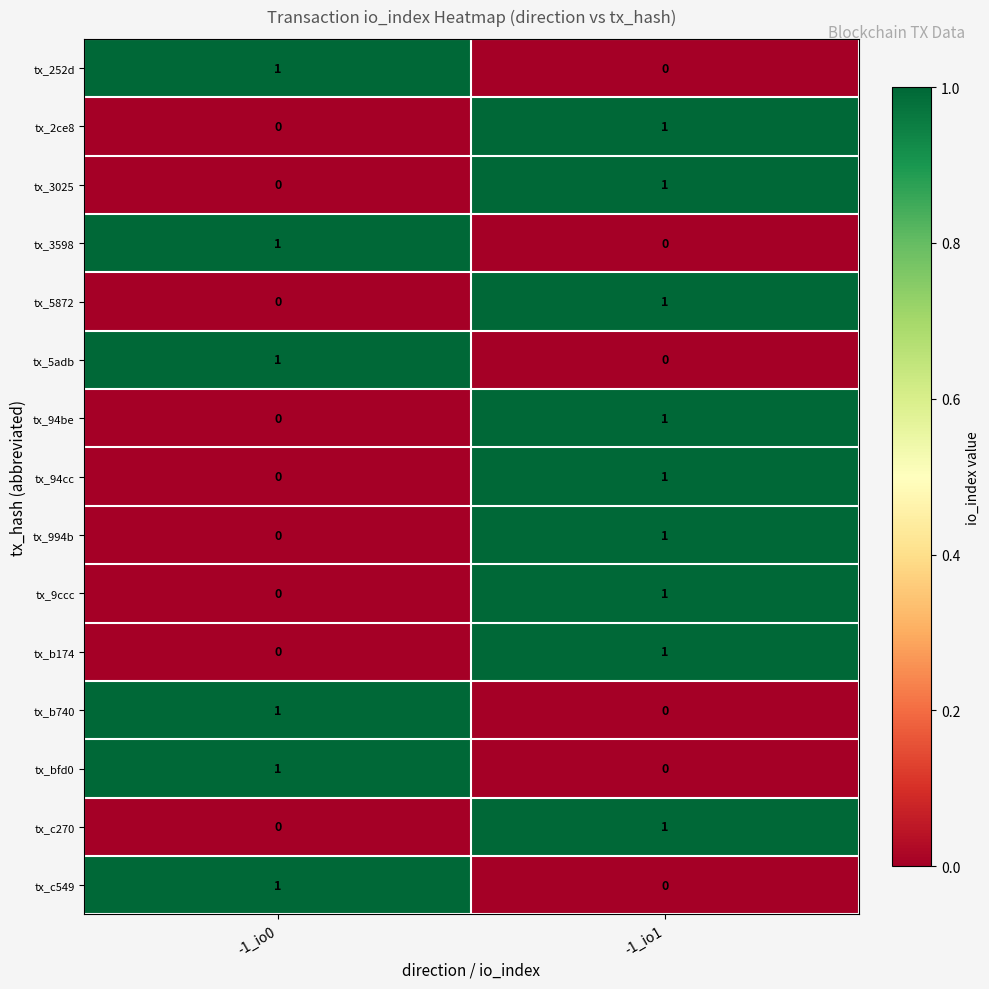

The value of tx_252d at -1_io0 is 1. True or false?

True